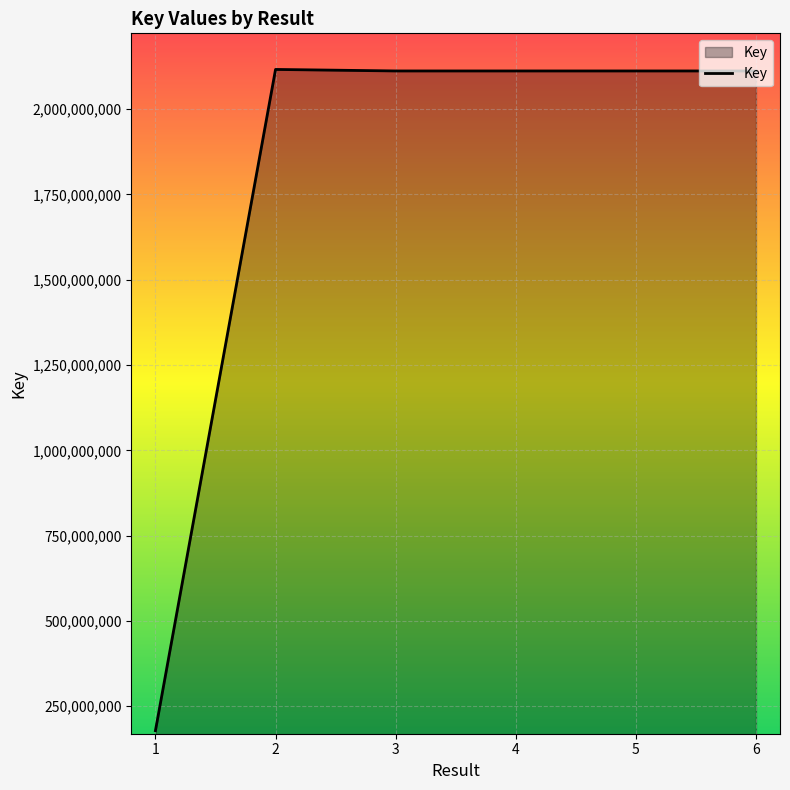

How many lines are shown in the chart?

1